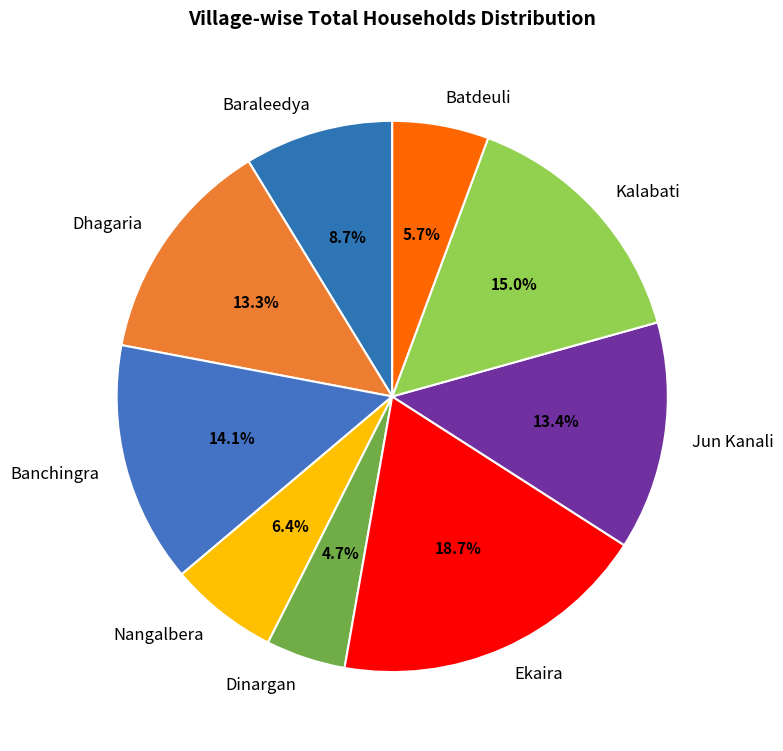

What is the smallest slice in the pie chart?

Dinargan